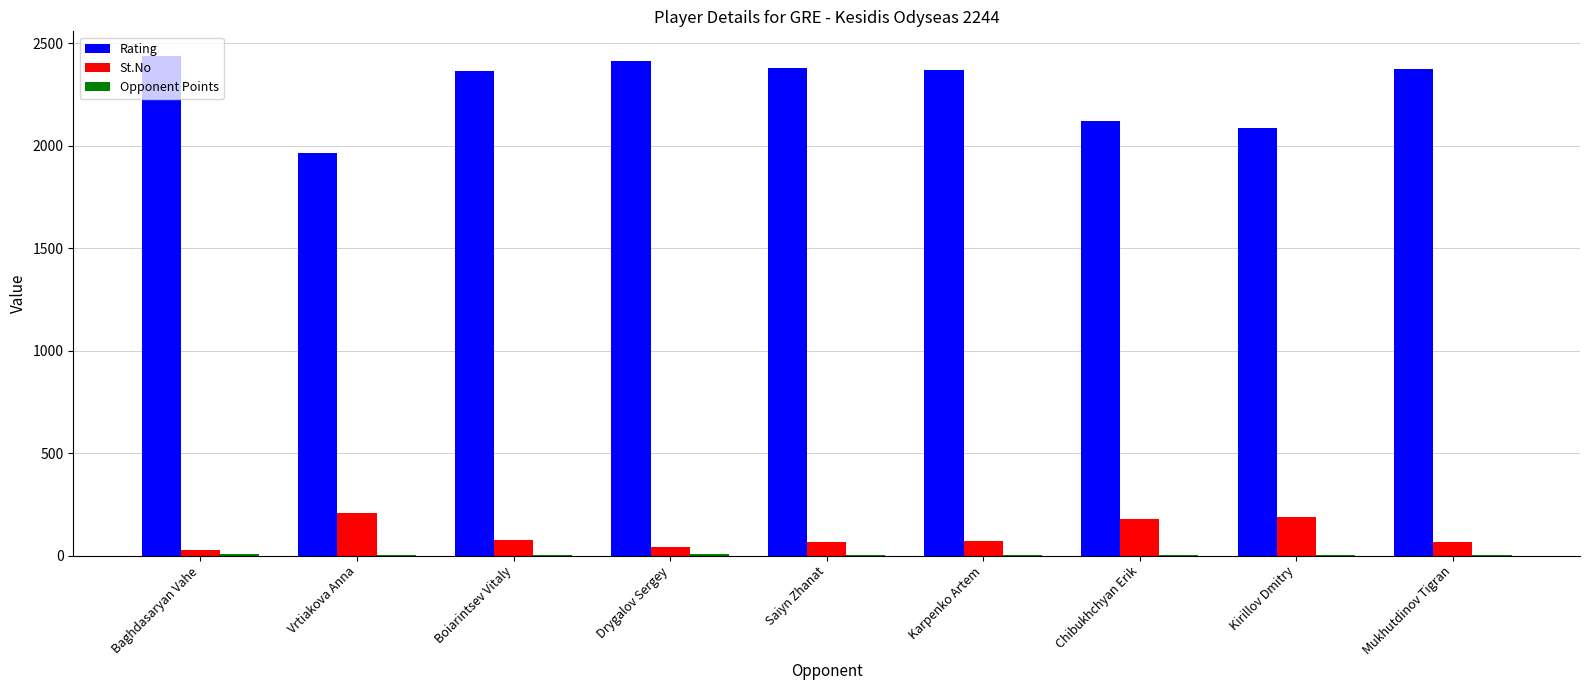

True or false: St.No has a value of 73.0 at Karpenko Artem.

True